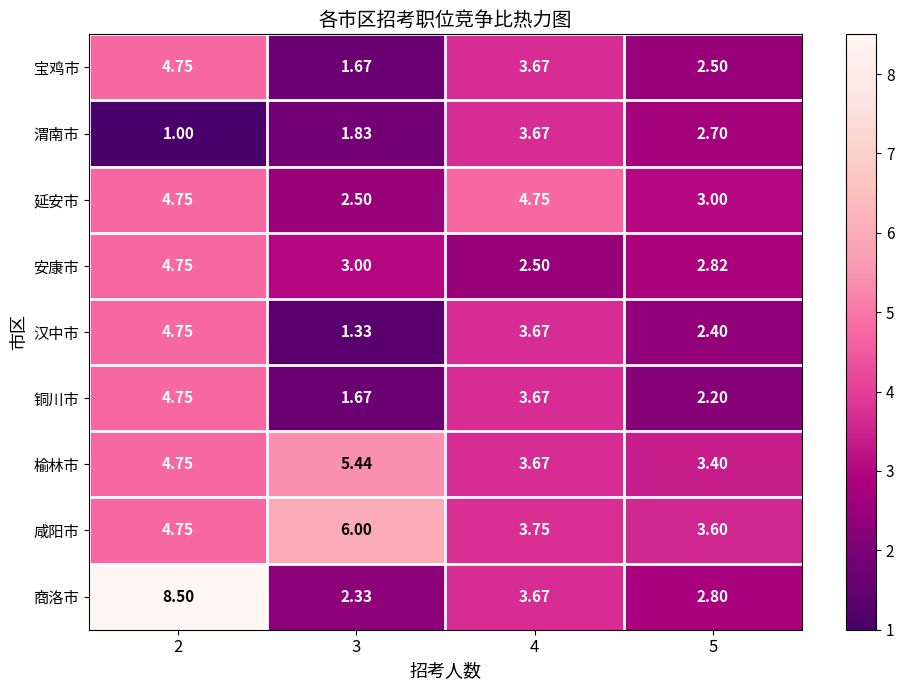

How many series are shown in this chart?

9